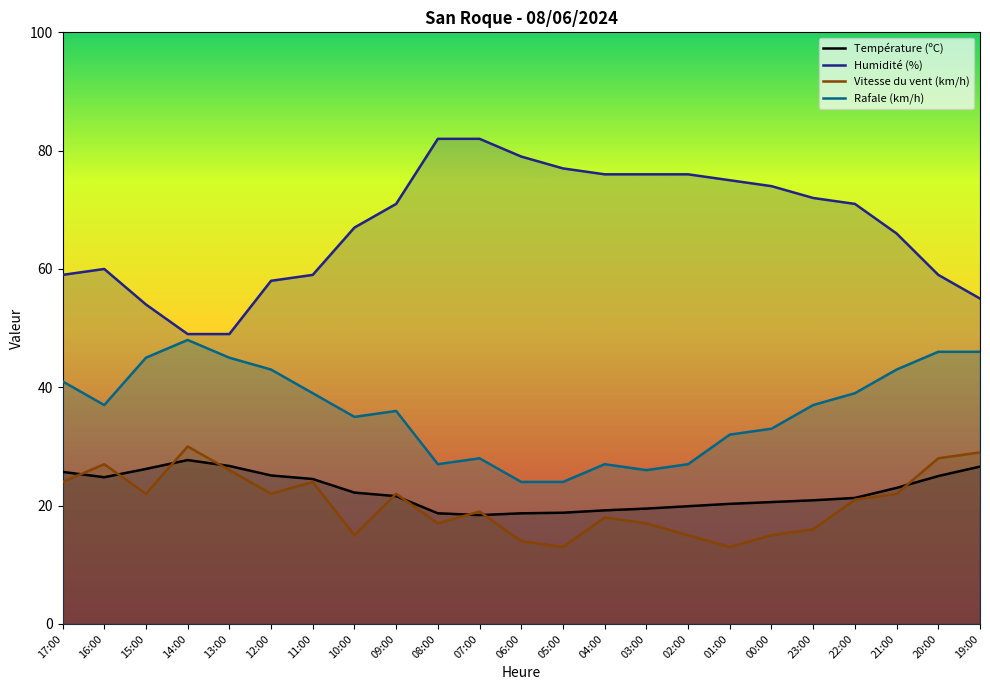

Is the value of Rafale (km/h) at 17:00 greater than the value of Température (ºC) at 11:00?

Yes